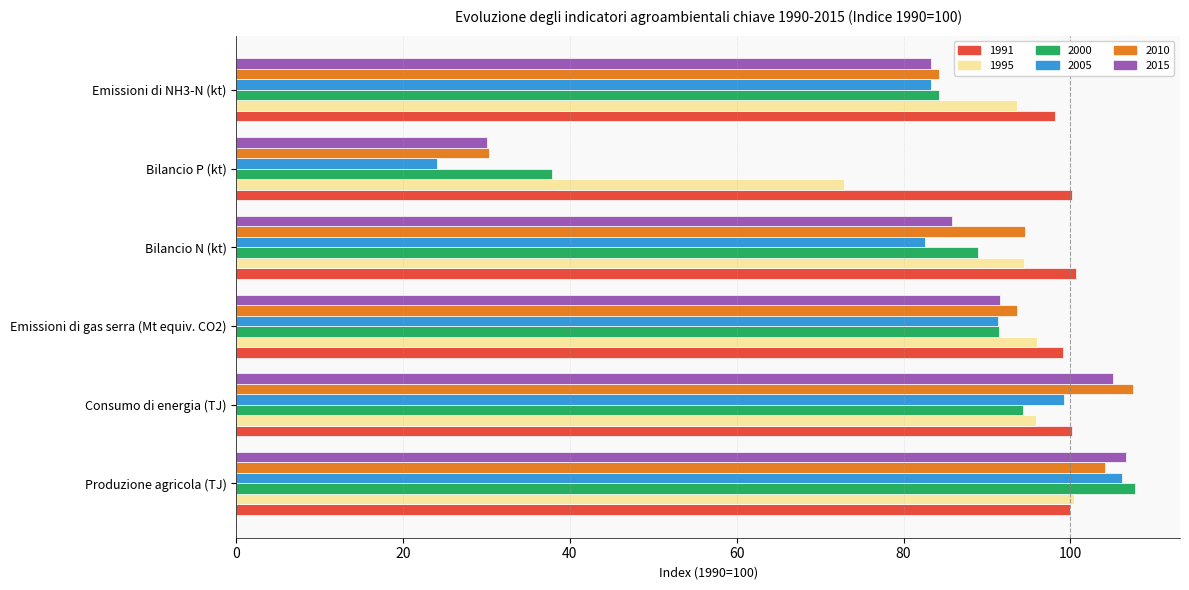

What is the total value across all series at Emissioni di gas serra (Mt equiv. CO2)?

563.1